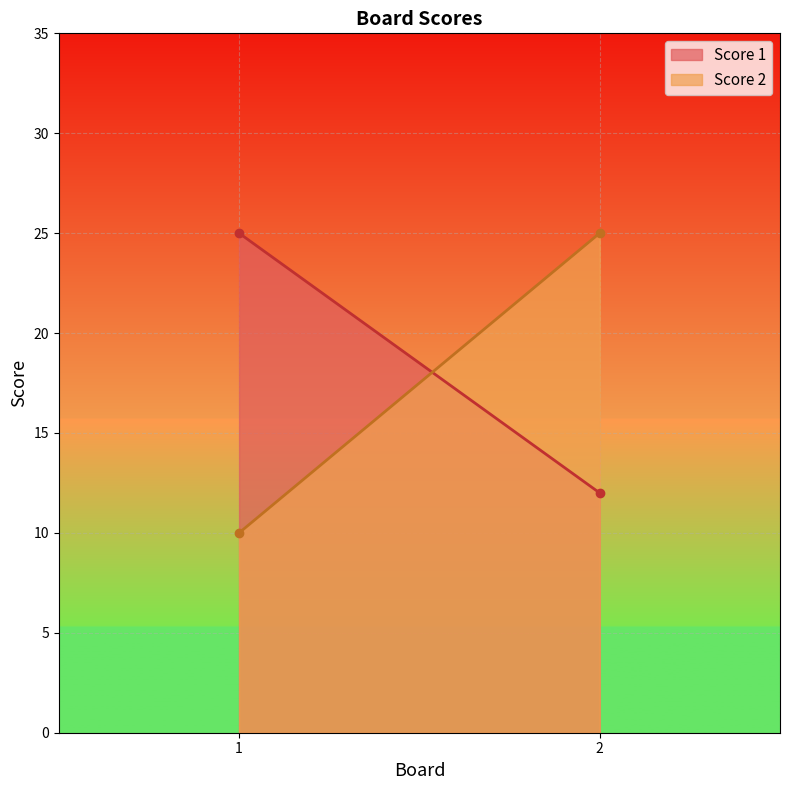

The value of Score 1 at 2 is 4. True or false?

False